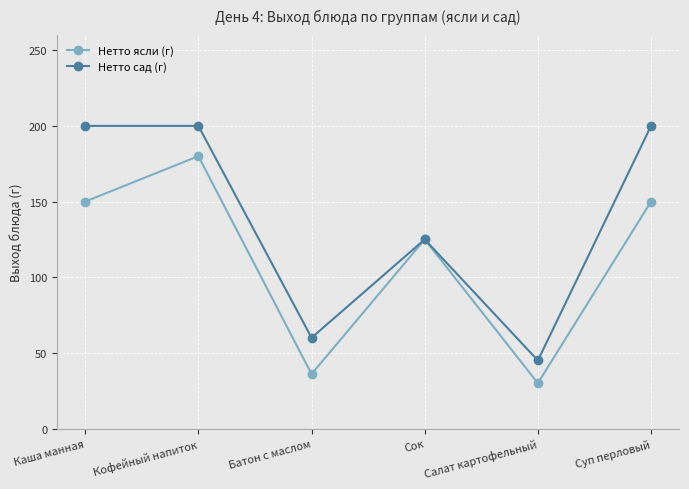

The value of Нетто сад (г) at Батон с маслом is 89. True or false?

False